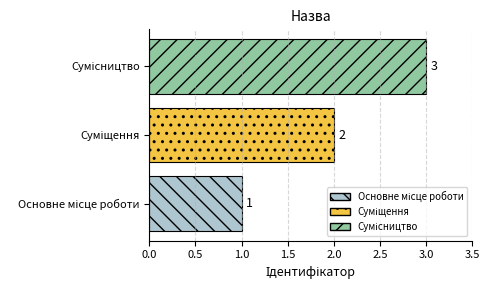

How many values are between 1 and 3?

3